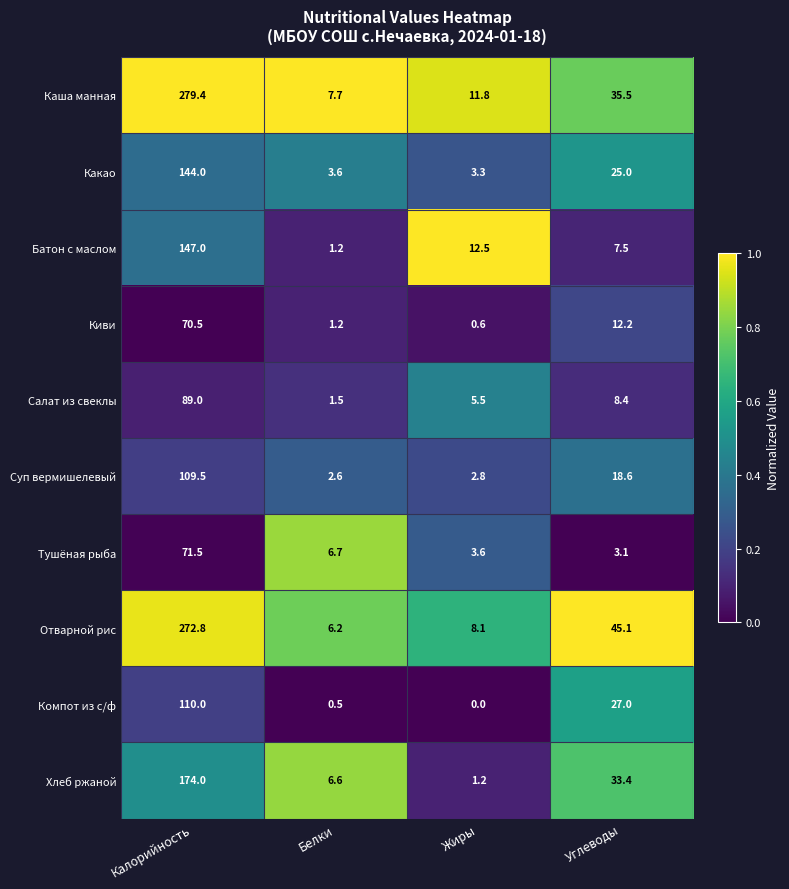

How many data points does each series have?

4